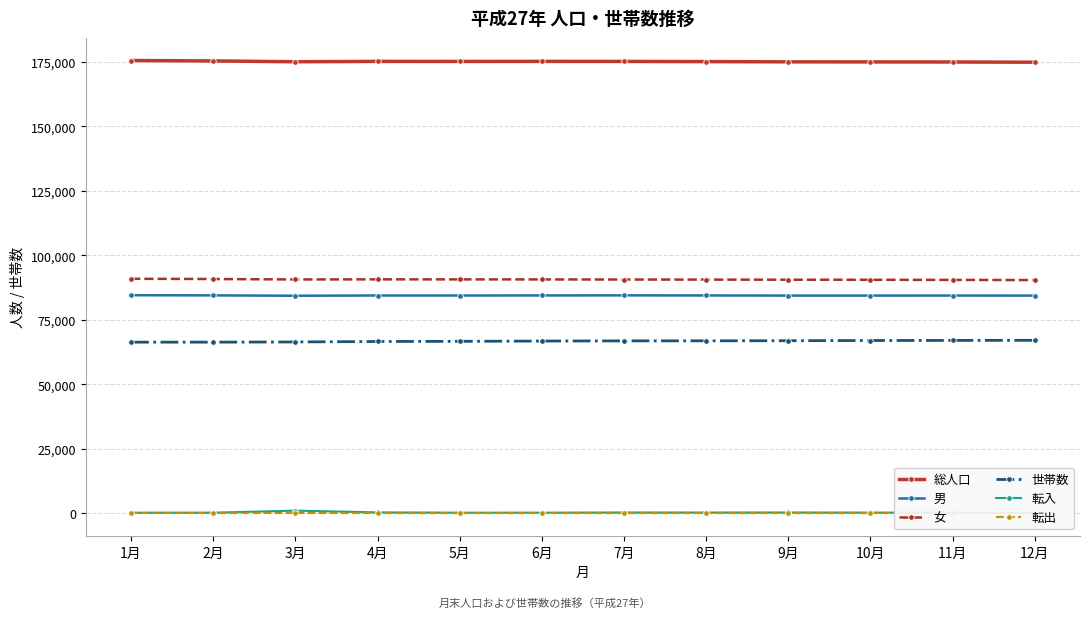

At which label does 総人口 reach its minimum?

12月